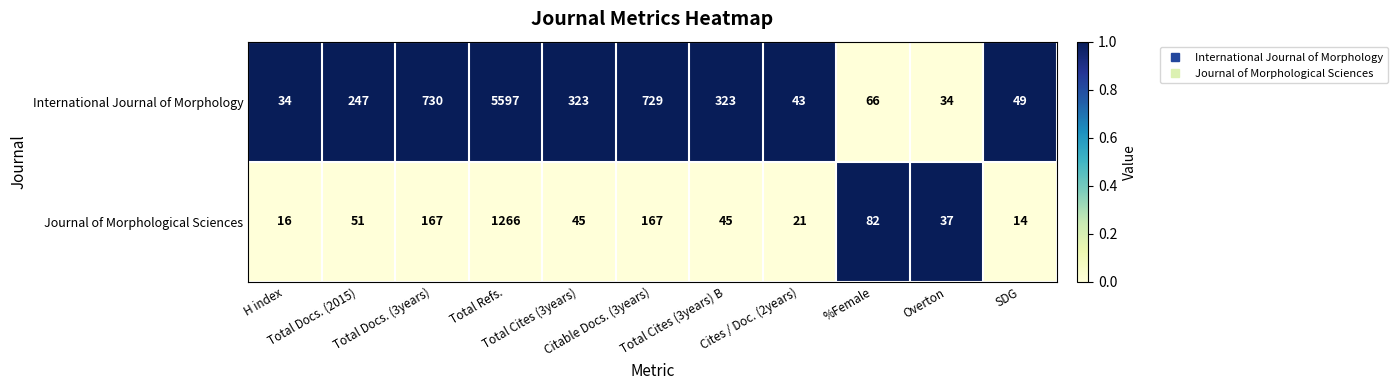

Which label corresponds to the largest value in the chart?

Total Refs.